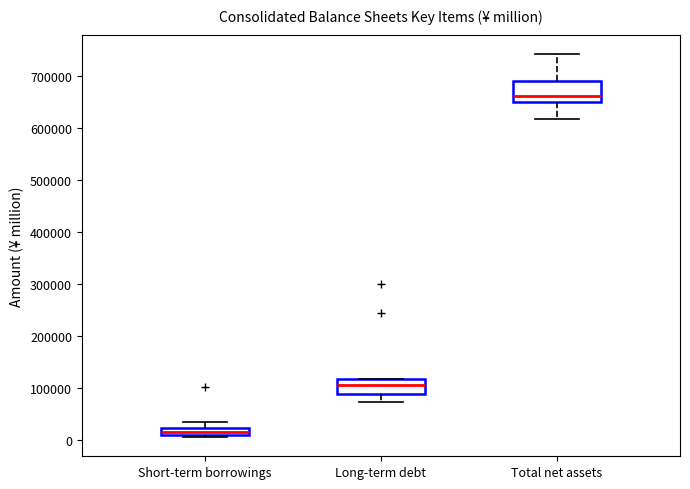

Where does the median line of the box for Total net assets sit on the y-axis? The values are not printed on the chart, so give them approximately, as read against the axis.

660000